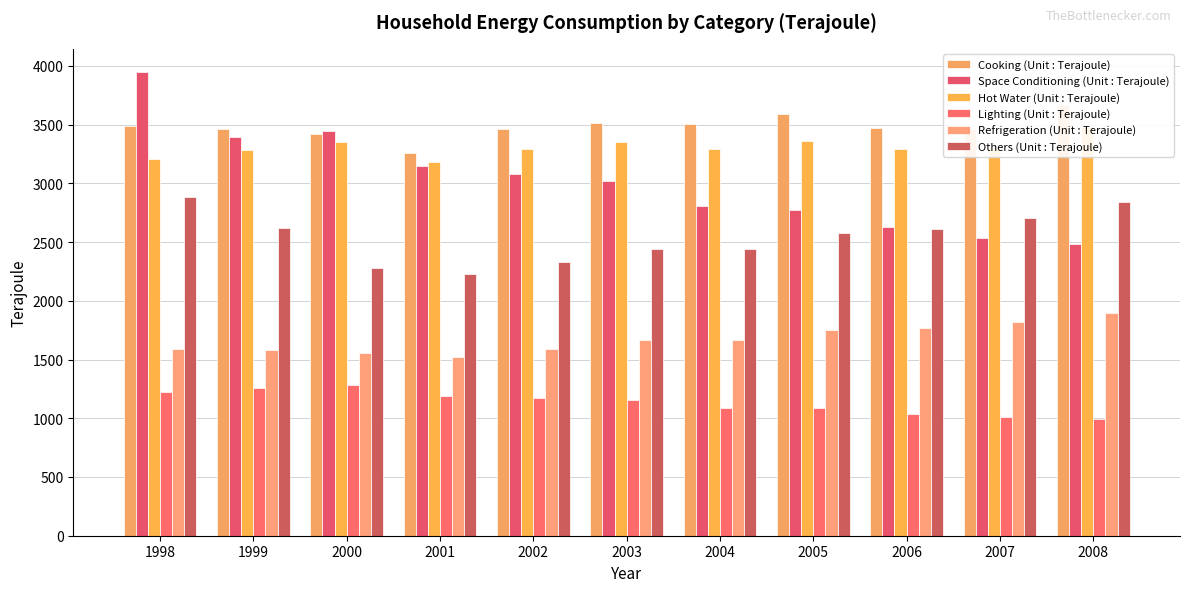

Reading right to left, what are all the values shown in this chart?

Cooking (Unit : Terajoule): 2008=3664	2007=3464	2006=3472	2005=3590	2004=3503	2003=3516	2002=3463	2001=3262	2000=3422	1999=3459	1998=3489
Space Conditioning (Unit : Terajoule): 2008=2486	2007=2537	2006=2625	2005=2776	2004=2811	2003=3016	2002=3077	2001=3148	2000=3447	1999=3392	1998=3948
Hot Water (Unit : Terajoule): 2008=3483	2007=3298	2006=3295	2005=3361	2004=3293	2003=3355	2002=3289	2001=3182	2000=3352	1999=3281	1998=3204
Lighting (Unit : Terajoule): 2008=991	2007=1007	2006=1035	2005=1086	2004=1090	2003=1159	2002=1171	2001=1186	2000=1284	1999=1259	1998=1220
Refrigeration (Unit : Terajoule): 2008=1900	2007=1823	2006=1770	2005=1754	2004=1662	2003=1668	2002=1592	2001=1523	2000=1558	1999=1582	1998=1592
Others (Unit : Terajoule): 2008=2841	2007=2706	2006=2613	2005=2579	2004=2437	2003=2441	2002=2327	2001=2226	2000=2280	1999=2617	1998=2882